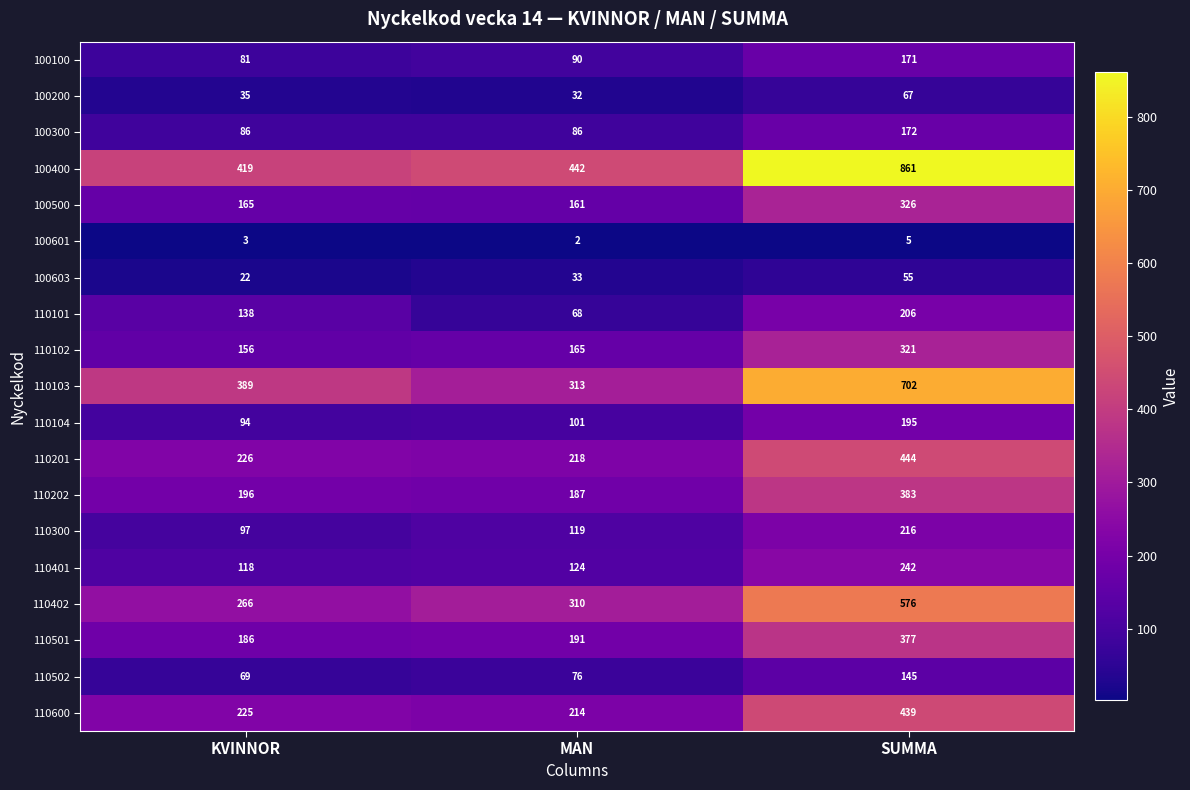

At which category is the sum across all series the highest?

SUMMA